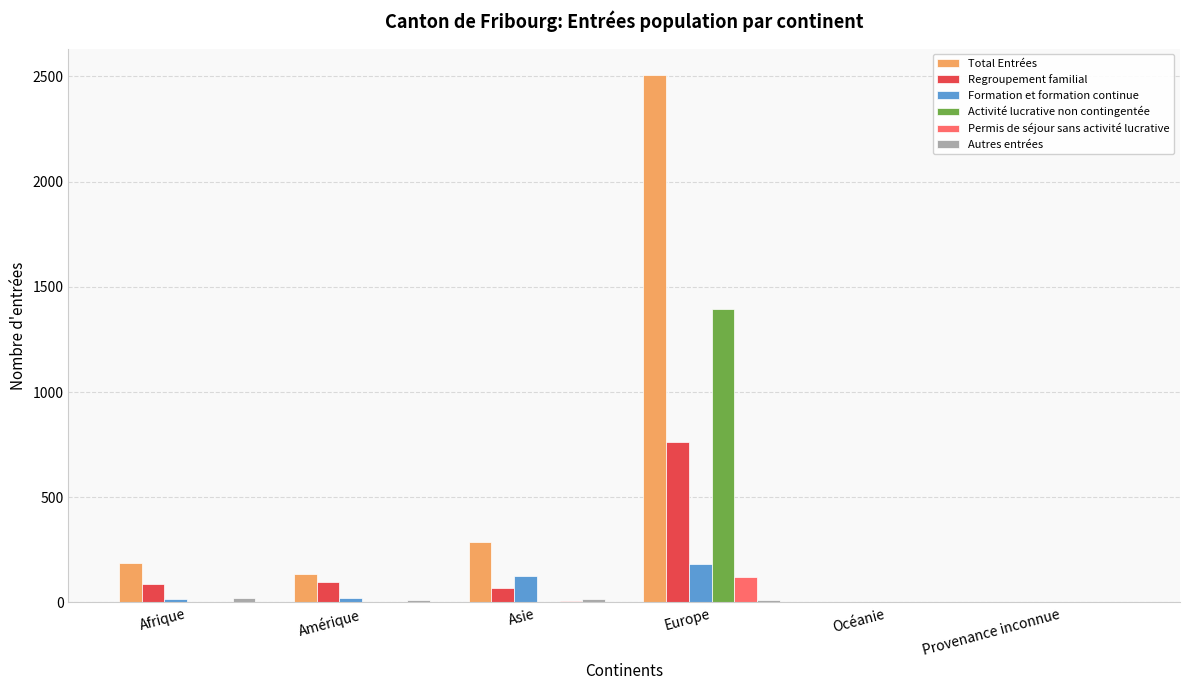

Does the chart contain stacked bars?

No